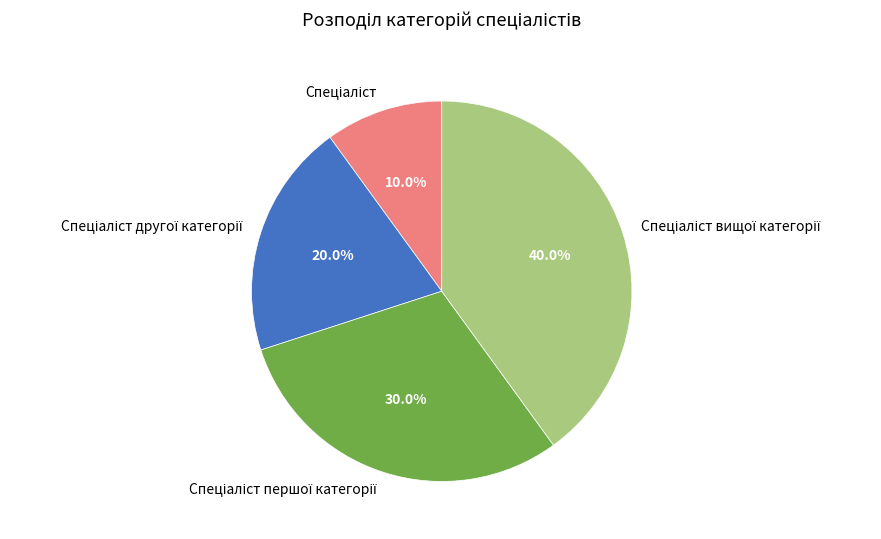

Is there any slice that represents more than half of the pie?

No